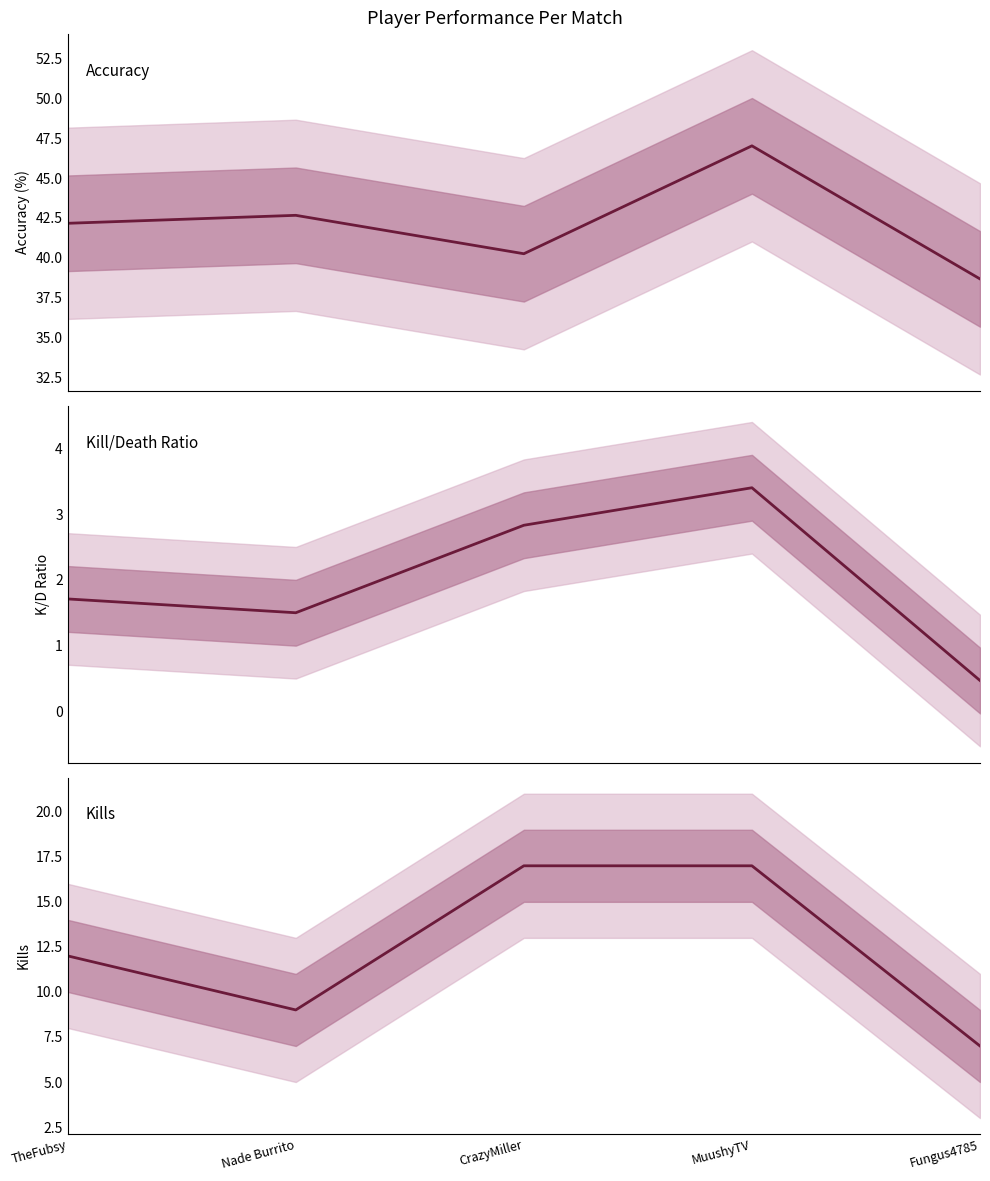

Reading left to right, transcribe all the data shown in this chart.

Accuracy: 42.2	42.7	40.2	47.0	38.7
KD: 1.7	1.5	2.8	3.4	0.5
Kills: 12.0	9.0	17.0	17.0	7.0